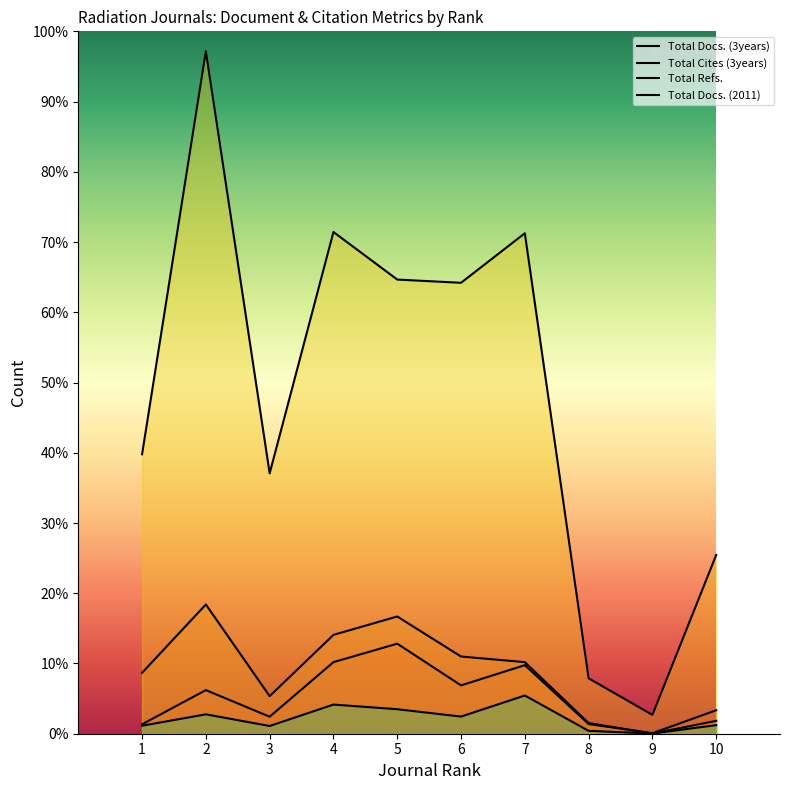

What is the difference between the highest and lowest values at 7?

6581